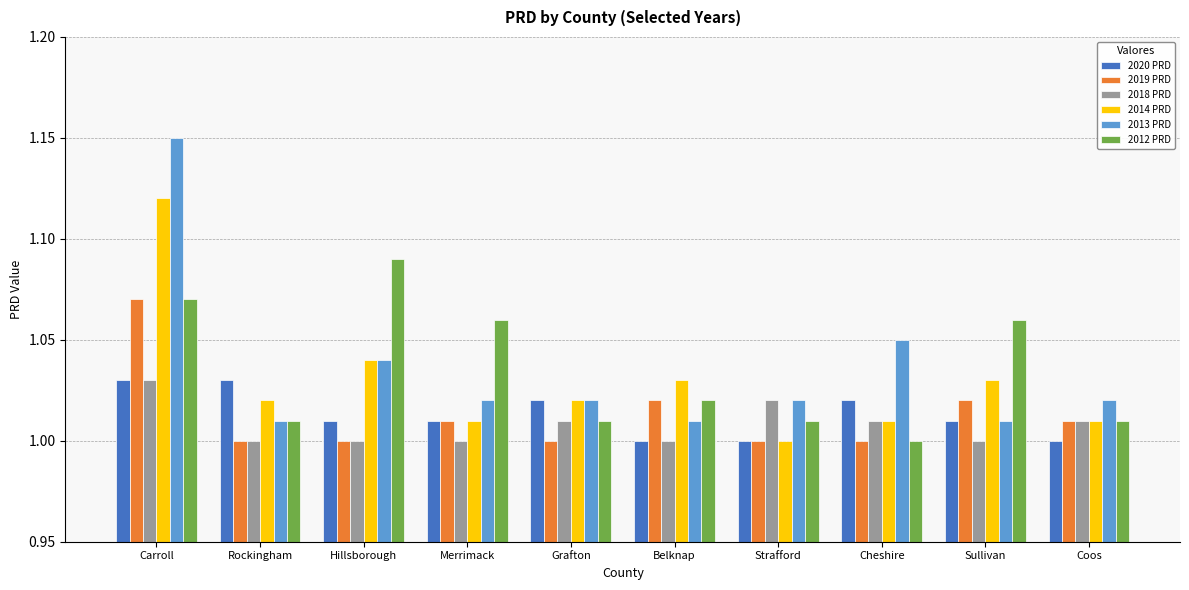

True or false: 2014 PRD has a value of 1.8 at Sullivan.

False